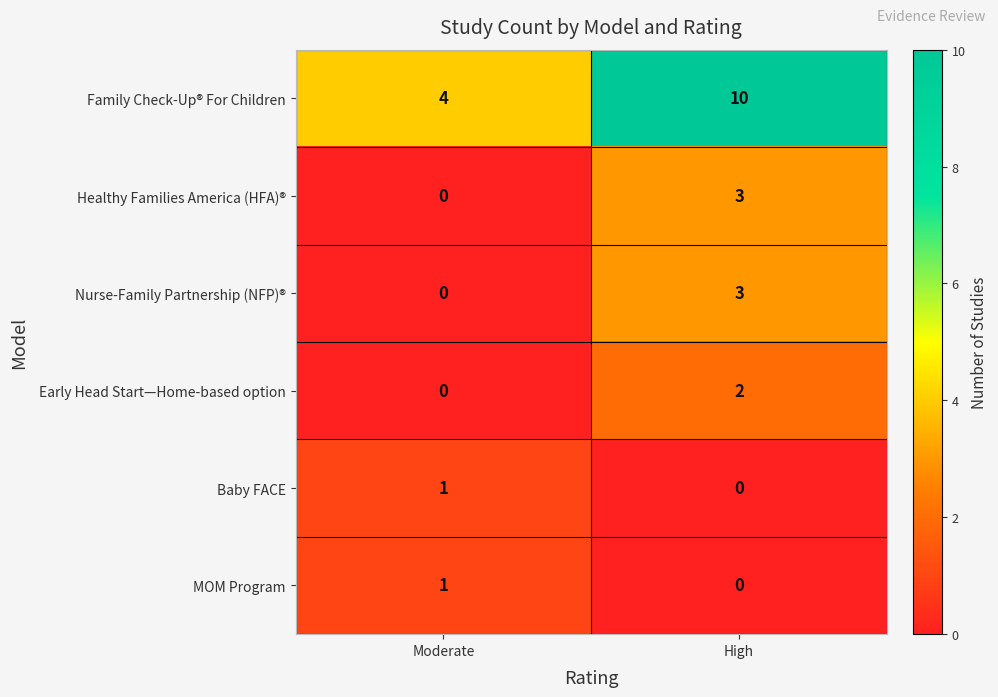

At which label does Nurse-Family Partnership (NFP)® reach its minimum?

Moderate